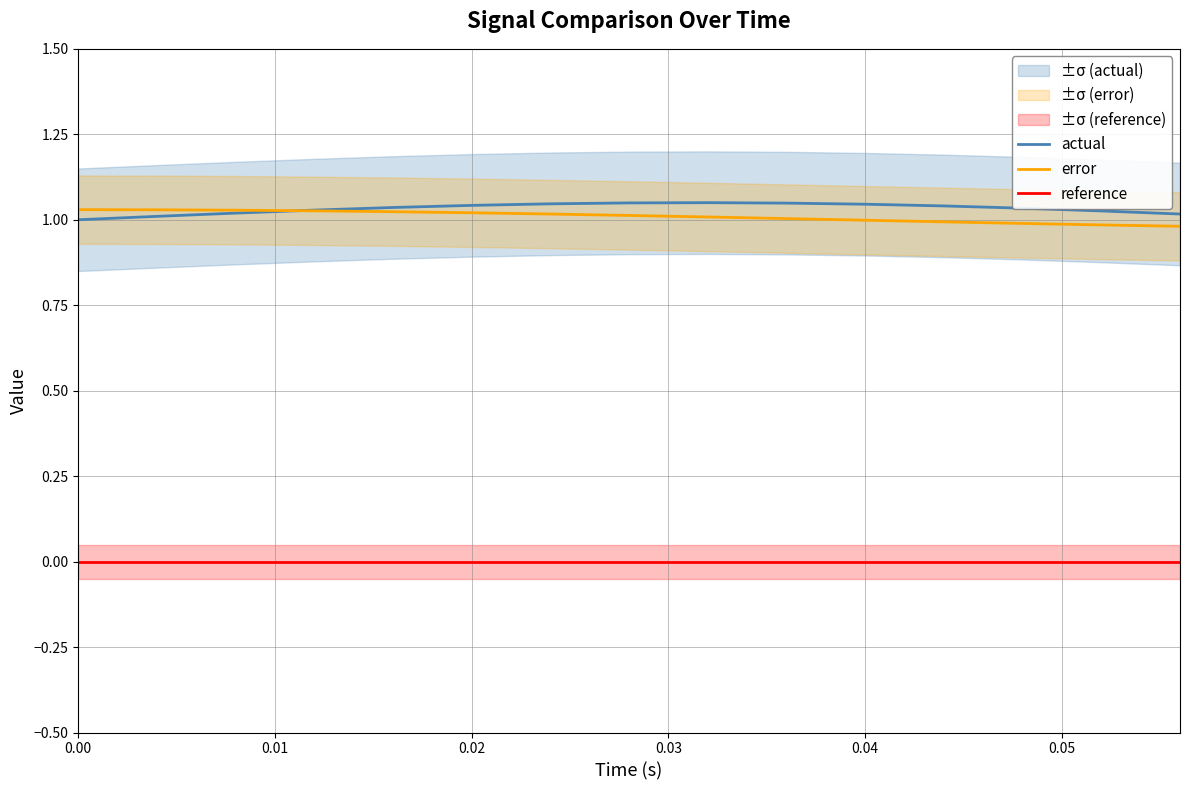

True or false: reference and actual intersect in this chart.

False